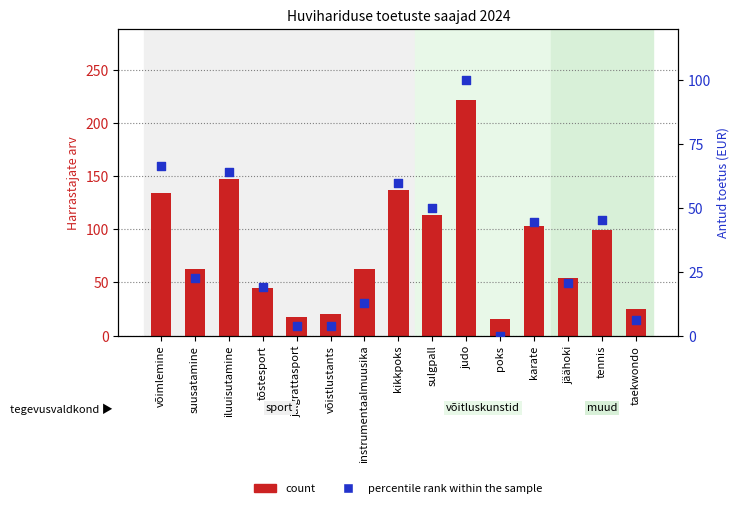

What are all the series names shown in the legend?

count, percentile rank within the sample